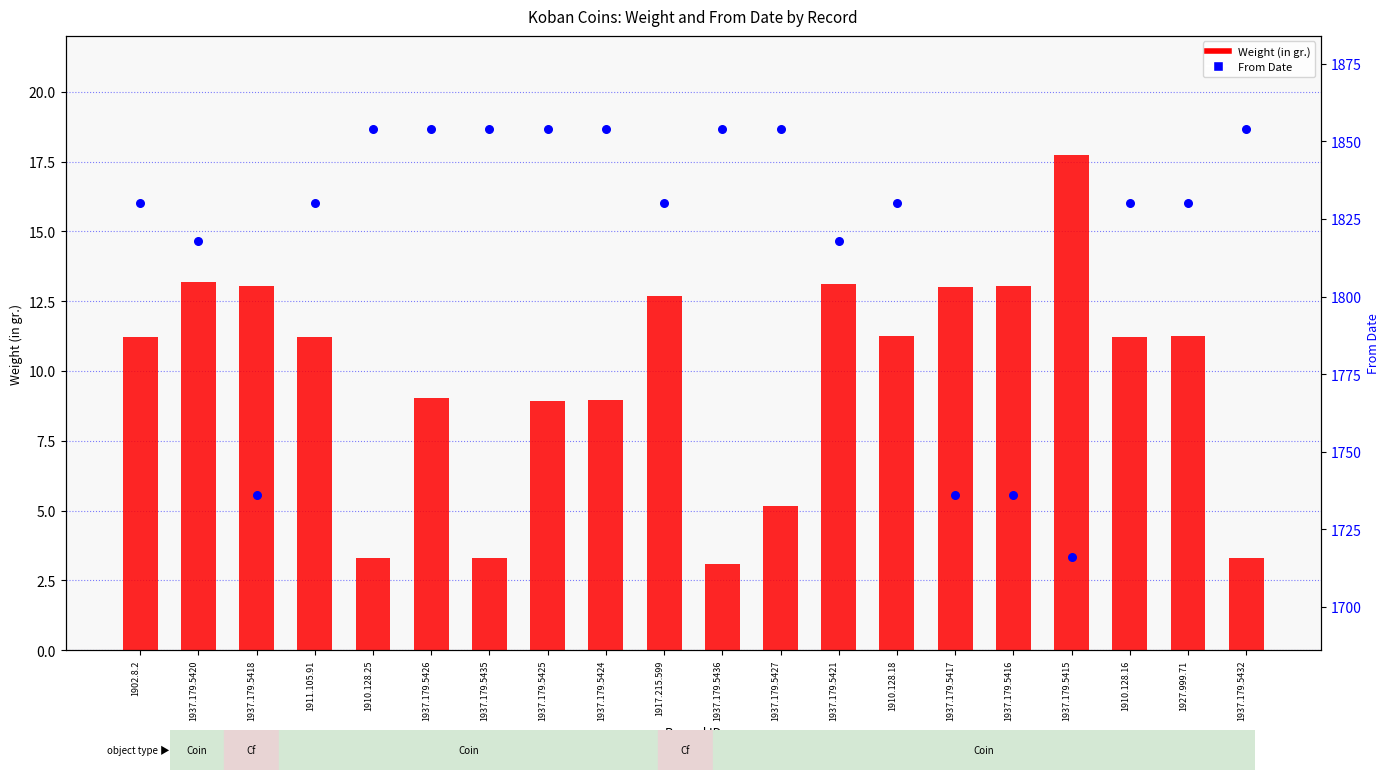

Which series contains the lowest Y value?

Weight (in gr.)